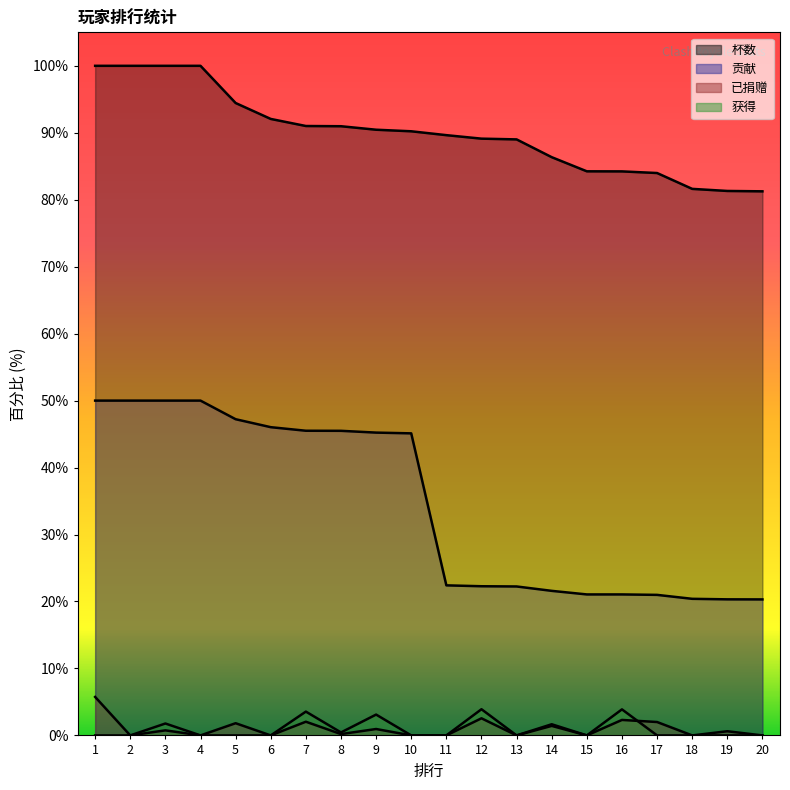

What value does the 已捐赠 series have at 12?

2.6